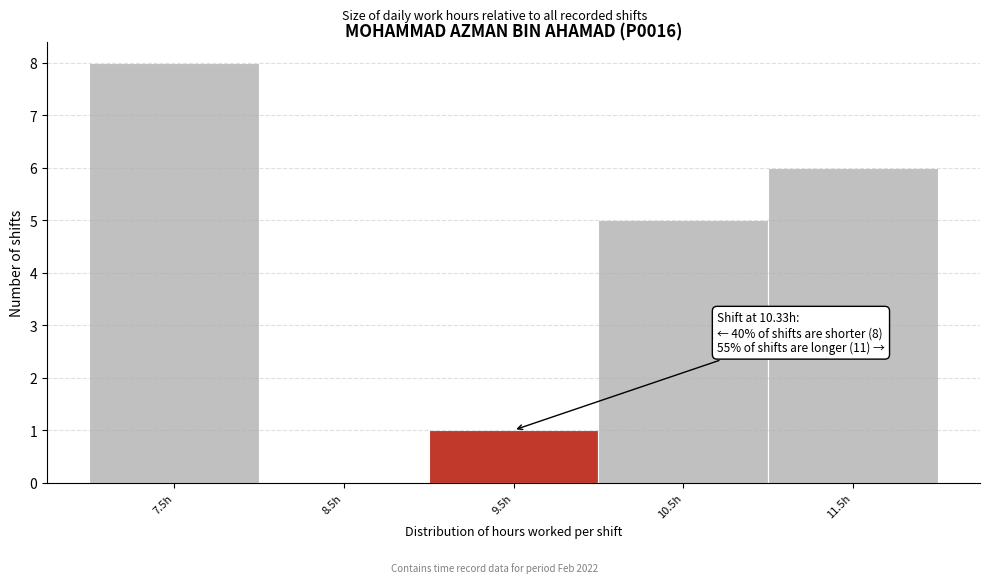

Reading left to right, transcribe all the data shown in this chart.

7.5h=8	8.5h=0	9.5h=1	10.5h=5	11.5h=6